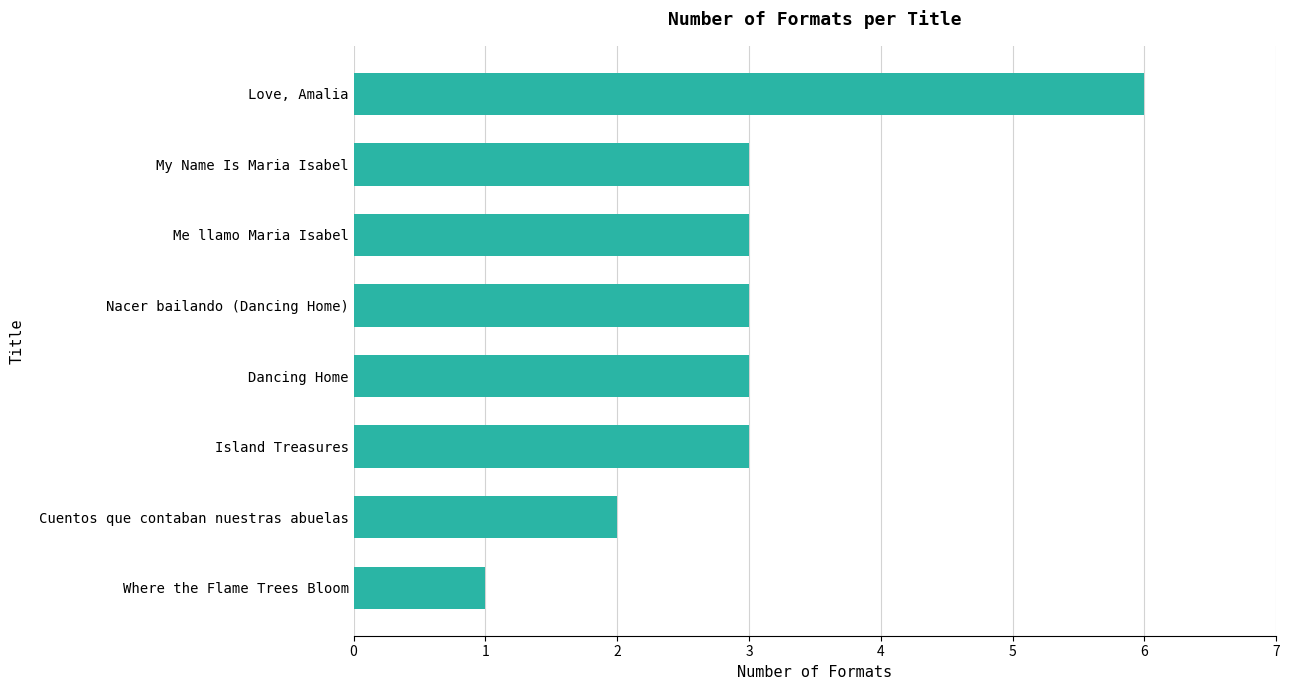

Which has a higher value, Love, Amalia or Me llamo Maria Isabel?

Love, Amalia